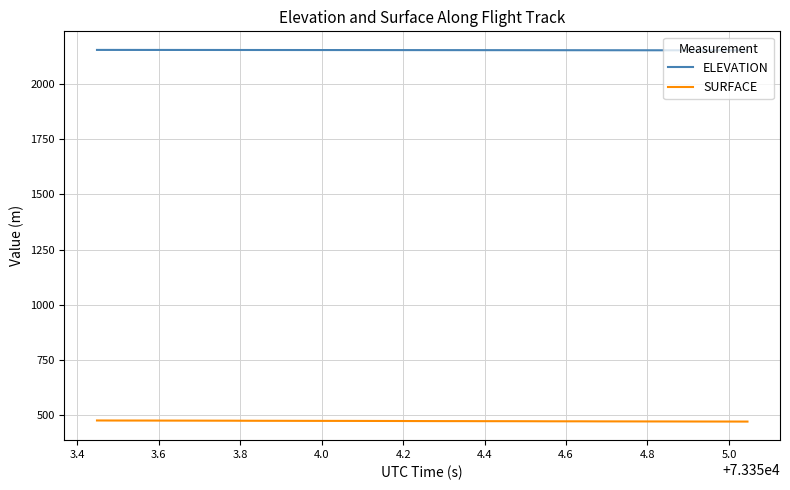

True or false: ELEVATION and SURFACE cross at least once.

False